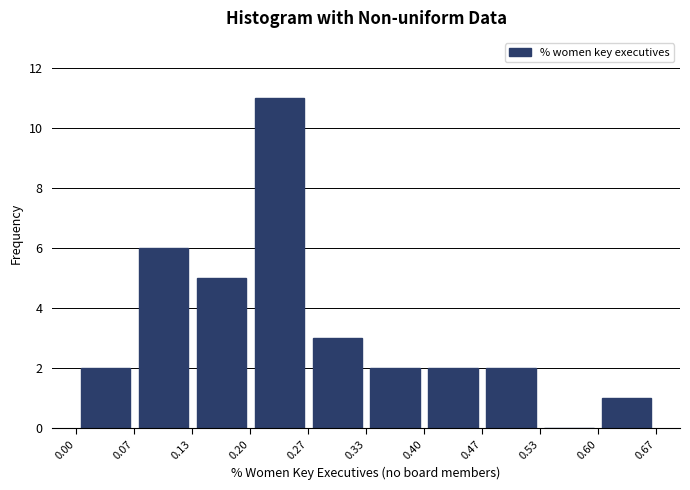

Reading left to right, transcribe this chart: for each bar, give the range it covers on the x-axis and its height. The values are not printed on the chart, so give them approximately, as read against the axis.

0.00 to 0.07: 2
0.07 to 0.13: 6
0.13 to 0.20: 5
0.20 to 0.27: 11
0.27 to 0.33: 3
0.33 to 0.40: 2
0.40 to 0.47: 2
0.47 to 0.53: 2
0.53 to 0.60: 0
0.60 to 0.67: 1